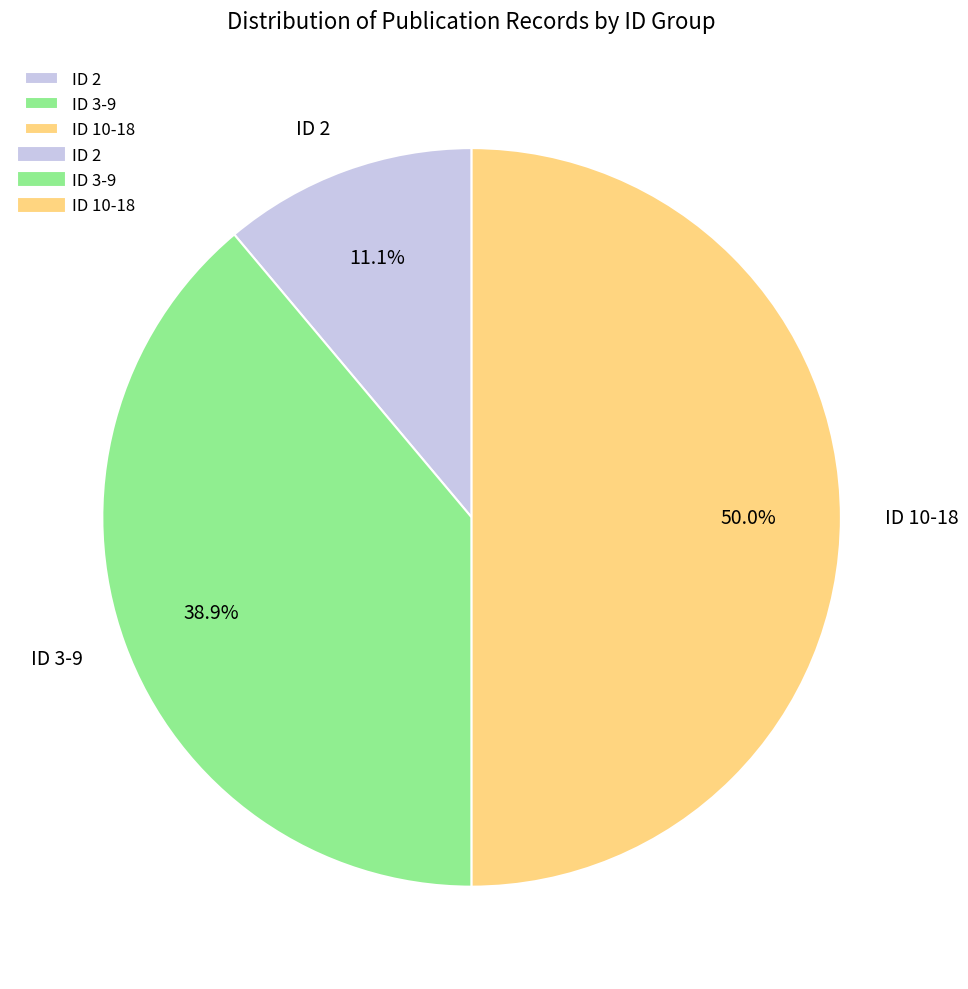

Does ID 2 represent more than half of the total?

No